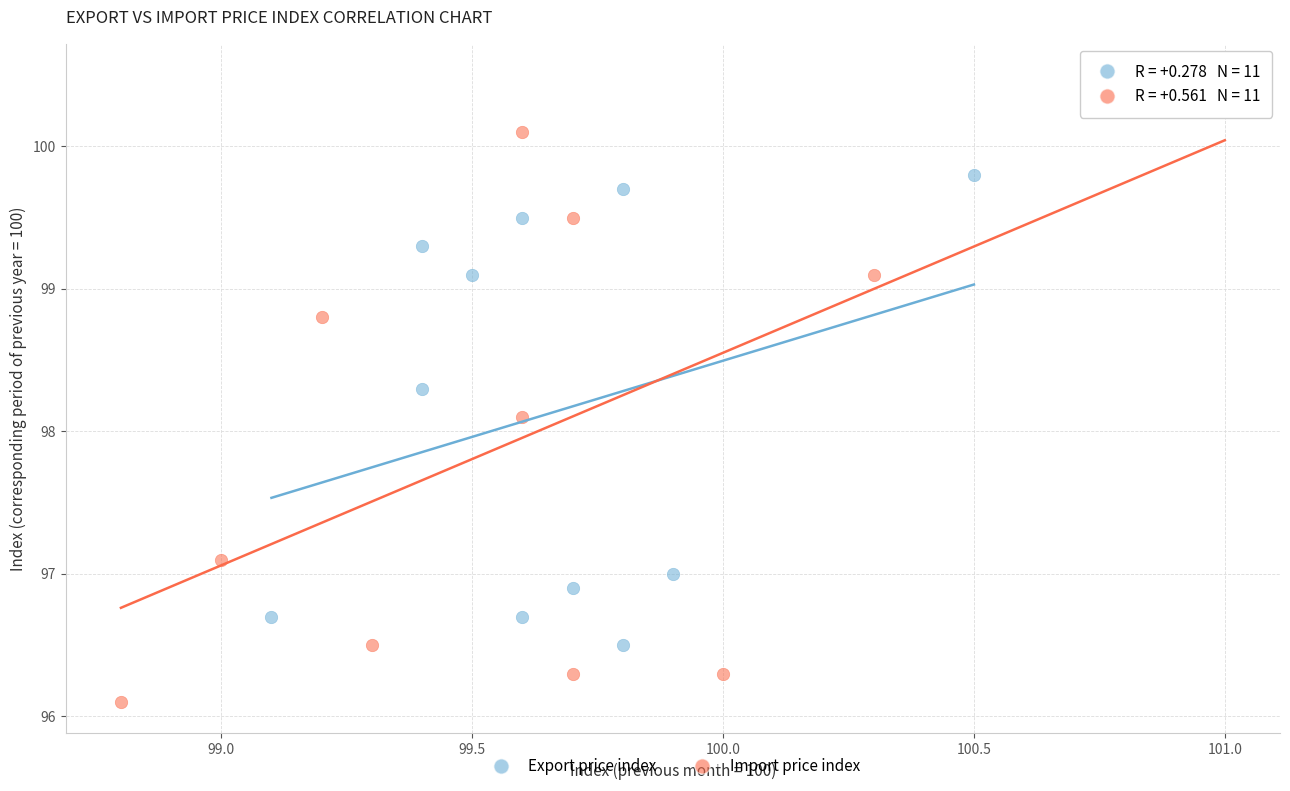

Which series has the widest spread of Y values?

Import price index